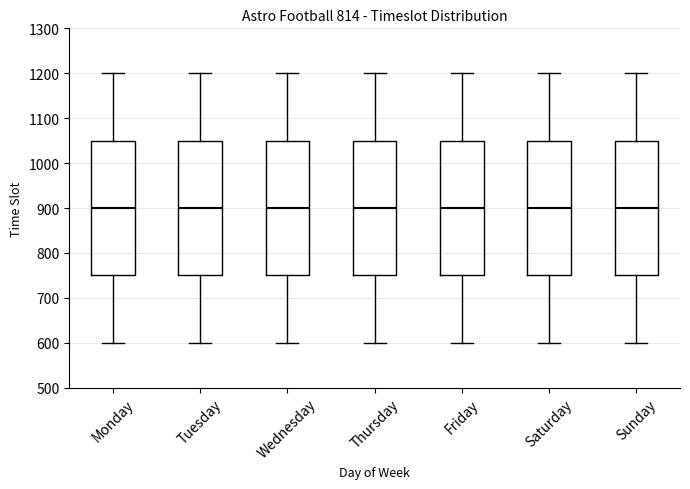

Reading left to right, transcribe this box plot: for each box, give where its median line is, the range the box spans, and where its two whiskers end, as read against the y-axis. The values are not printed on the chart, so give them approximately, as read against the axis.

Monday: median 900, box 750 to 1050, whiskers 600 to 1200
Tuesday: median 900, box 750 to 1050, whiskers 600 to 1200
Wednesday: median 900, box 750 to 1050, whiskers 600 to 1200
Thursday: median 900, box 750 to 1050, whiskers 600 to 1200
Friday: median 900, box 750 to 1050, whiskers 600 to 1200
Saturday: median 900, box 750 to 1050, whiskers 600 to 1200
Sunday: median 900, box 750 to 1050, whiskers 600 to 1200